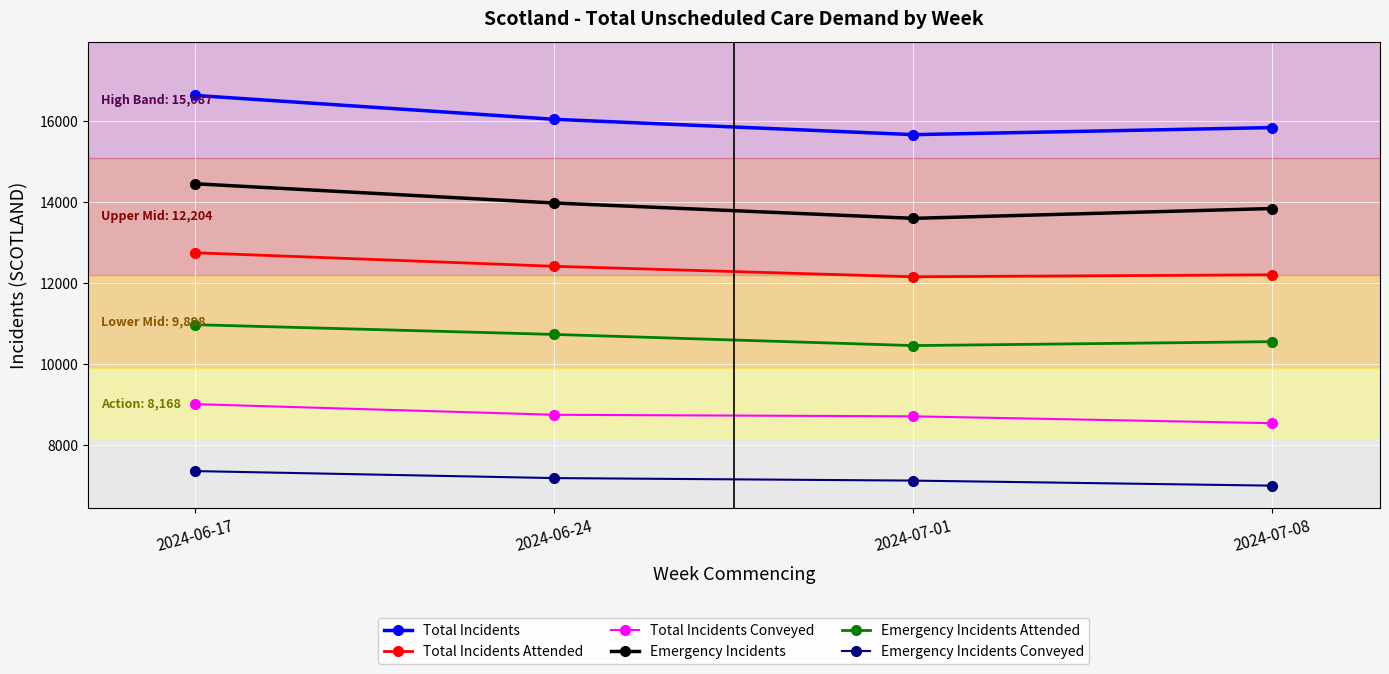

At how many categories does at least one series exceed 9292?

4